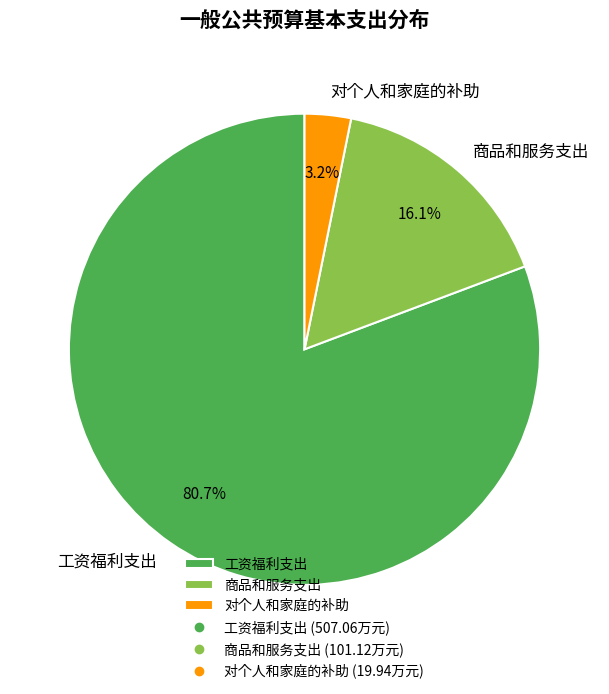

How many slices are in this pie chart?

3